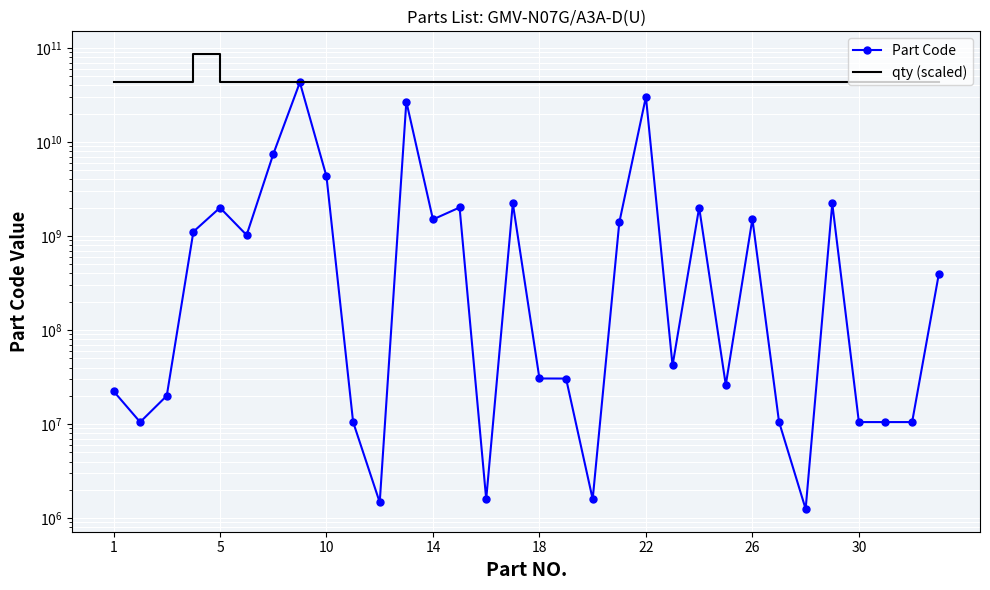

True or false: qty (scaled) and Part Code intersect in this chart.

False